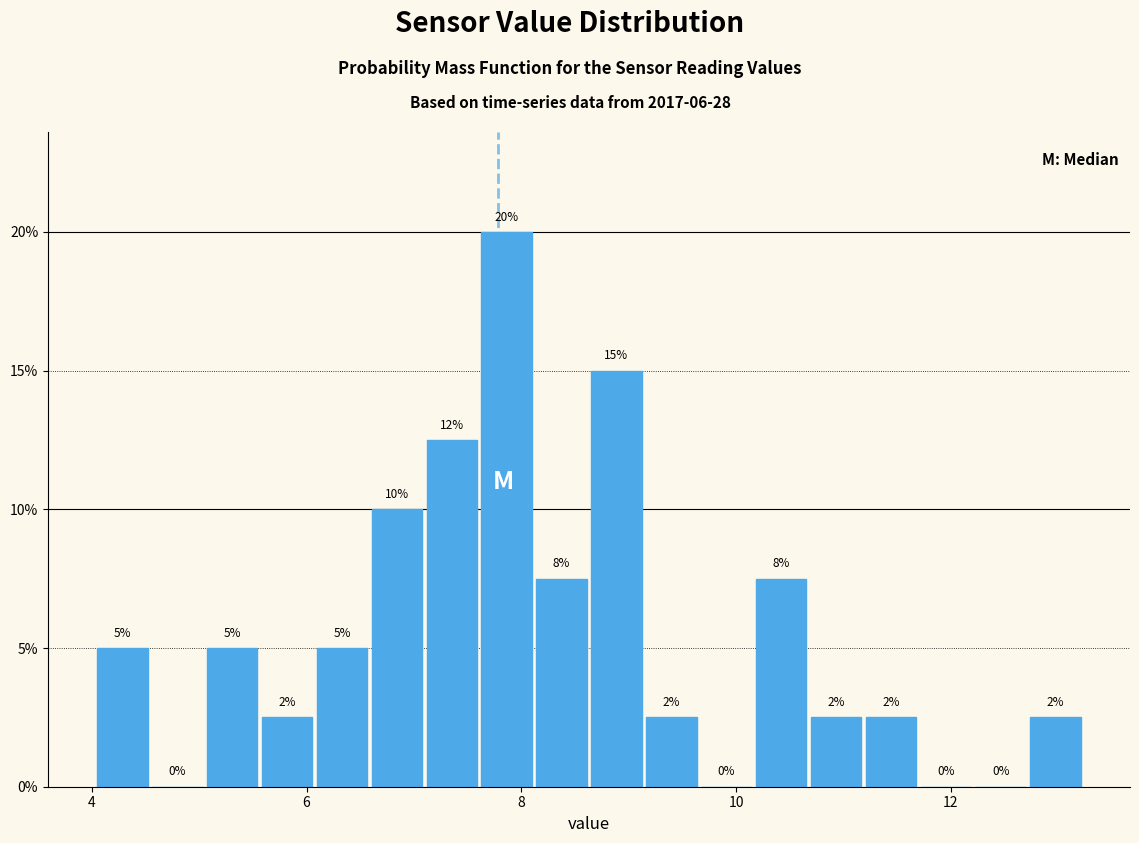

Read against the x-axis, roughly where is the centre of the tallest bar?

7.8